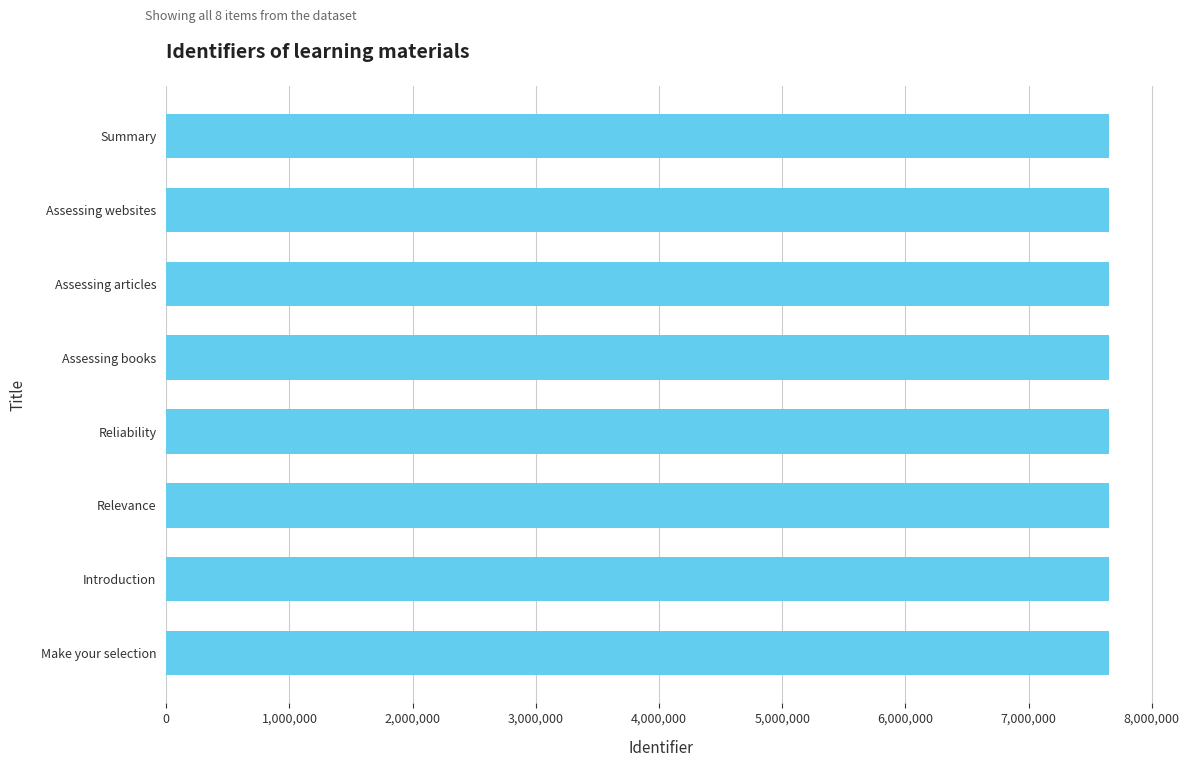

Approximately how many times larger is the value at Reliability compared to Summary?

1.0